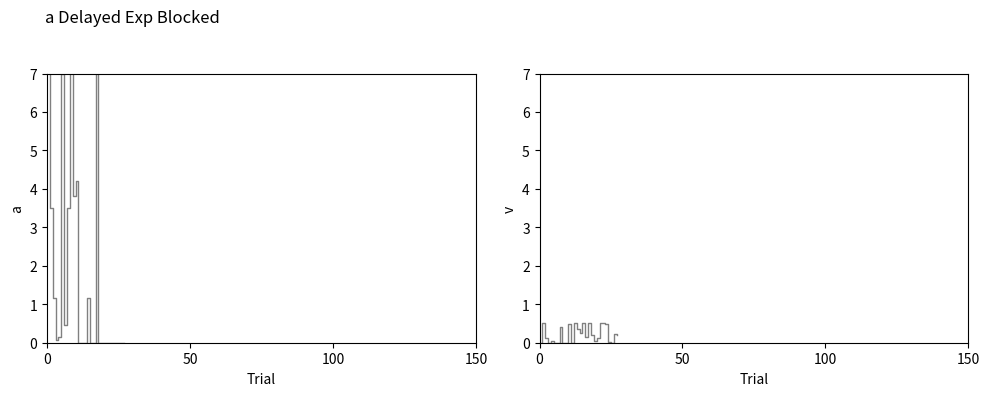

True or false: col_17 (норма обед кол-во) has more than 1 points higher than both neighbors.

True